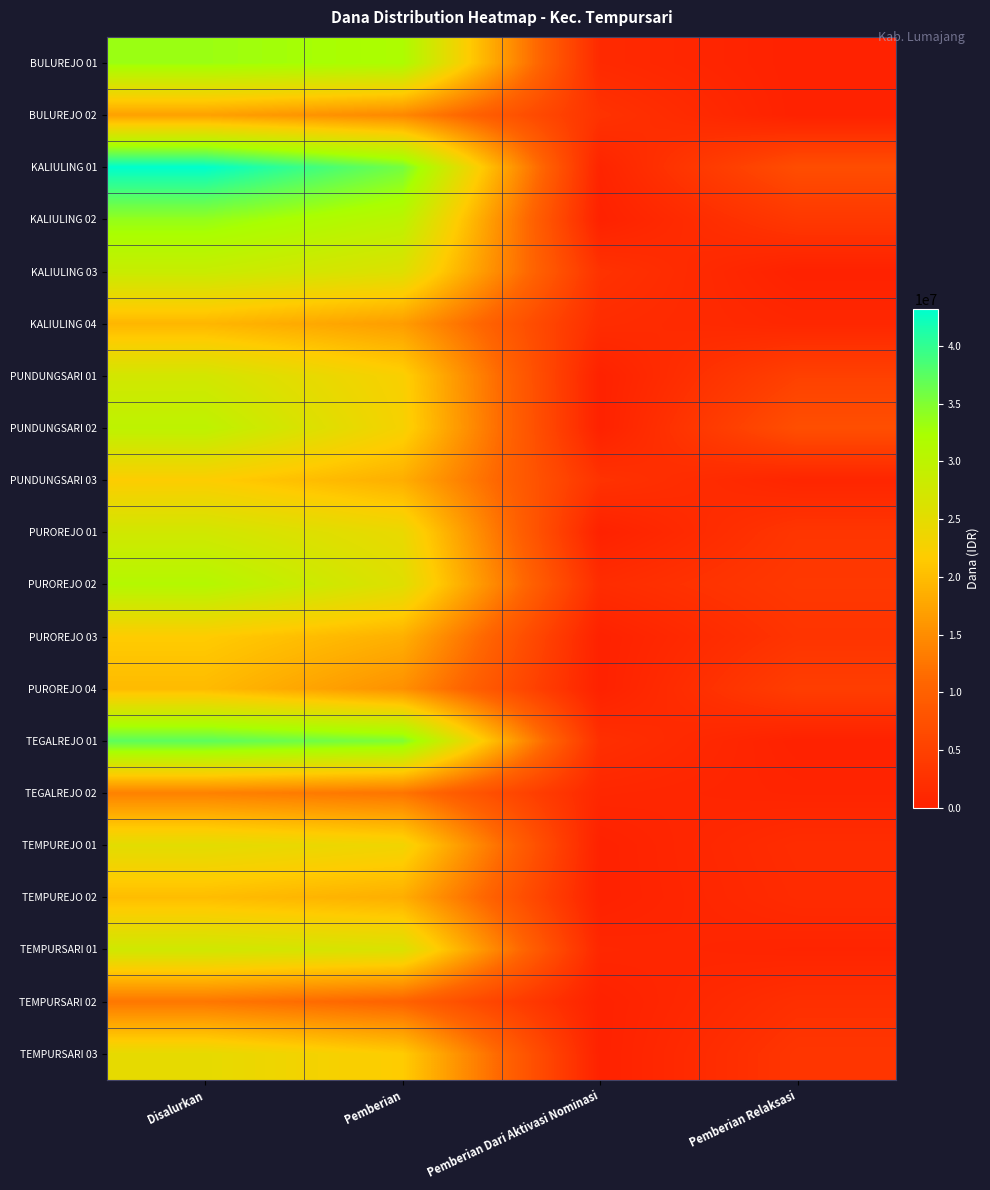

At which category is the sum across all series the highest?

Disalurkan